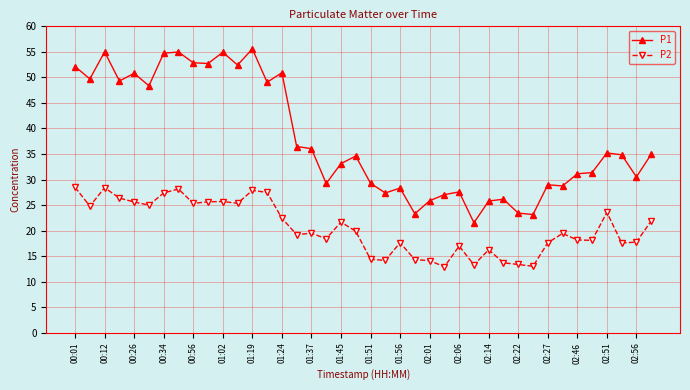

Which series has the largest total across all categories?

P1